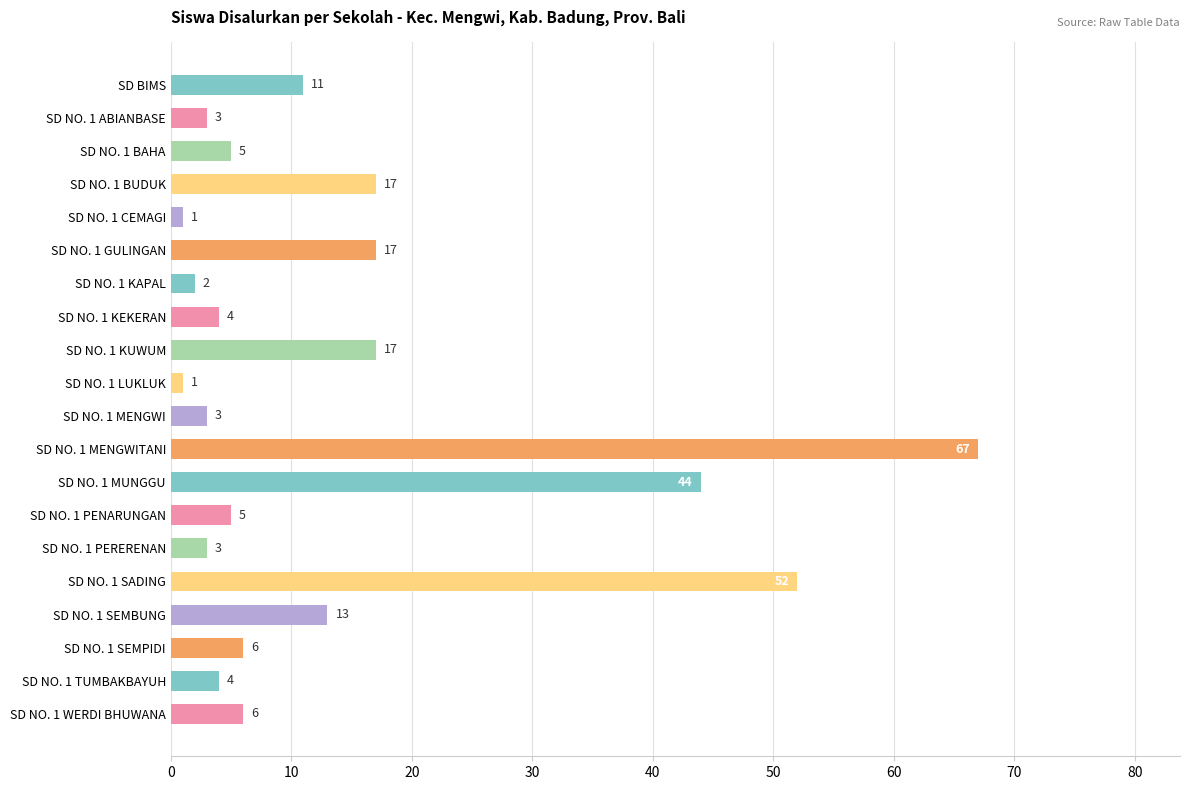

Read the value at SD NO. 1 PENARUNGAN.

5